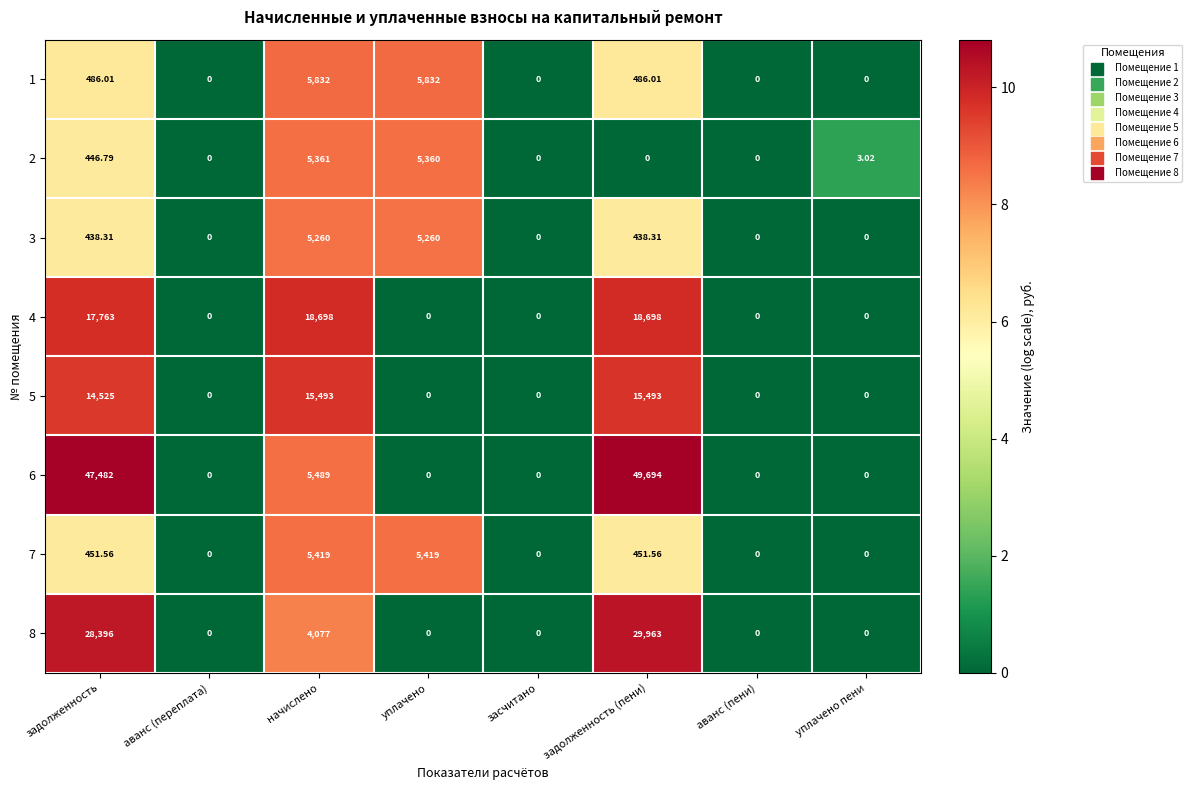

At which category is the sum across all series the highest?

задолженность (пени)